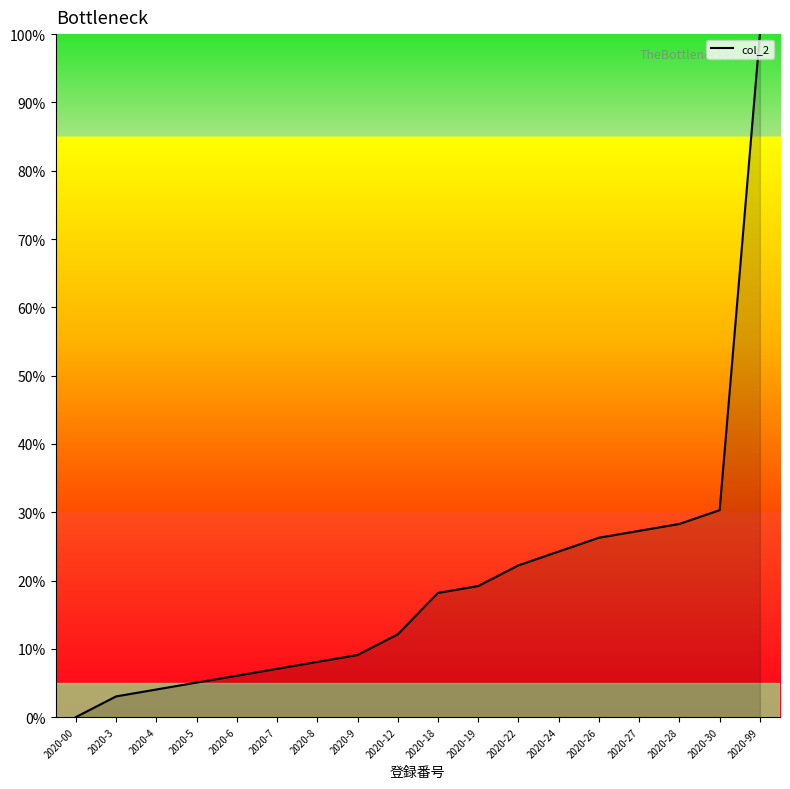

Reading right to left, extract all data points from this chart.

2020-99=100.0	2020-30=30.3	2020-28=28.3	2020-27=27.3	2020-26=26.3	2020-24=24.2	2020-22=22.2	2020-19=19.2	2020-18=18.2	2020-12=12.1	2020-9=9.1	2020-8=8.1	2020-7=7.1	2020-6=6.1	2020-5=5.1	2020-4=4.0	2020-3=3.0	2020-00=0.0